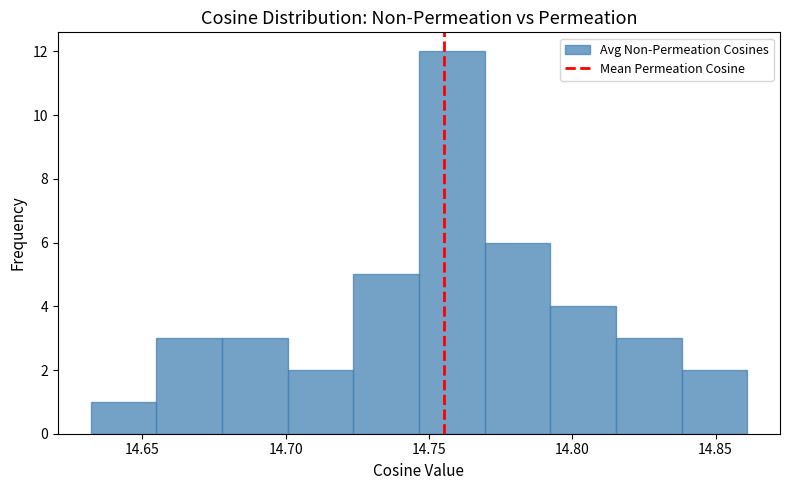

How tall is the bar that spans 14.630 to 14.655 on the x-axis? Neither the bar edges nor the heights are printed on the chart, so give them approximately, as read against the axes.

1